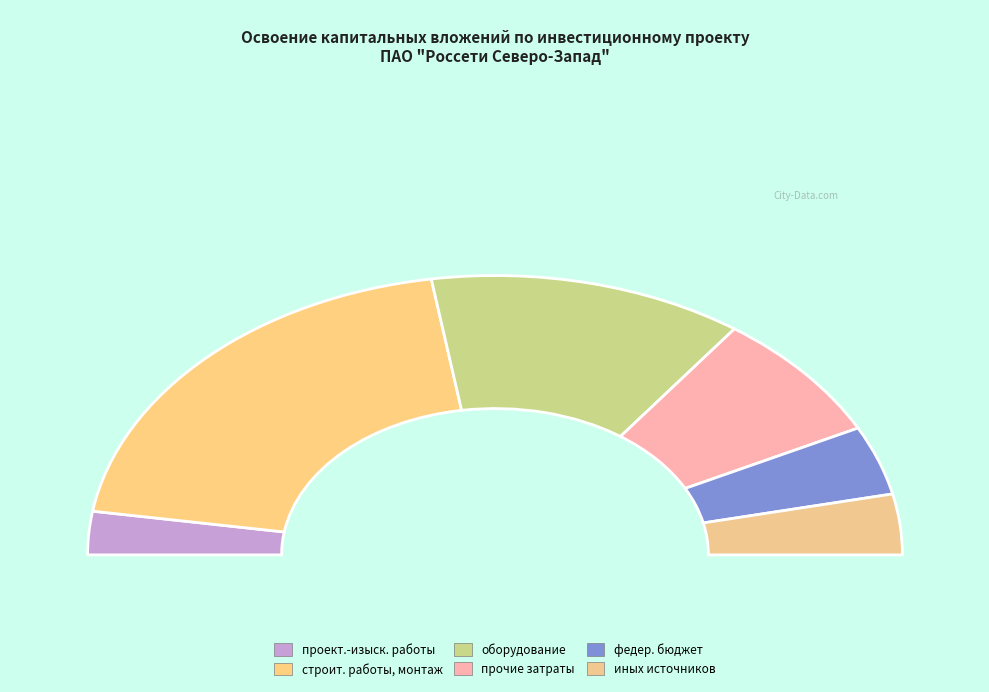

Which has a higher value, федерального бюджета or строительные работы, реконструкция, монтаж?

строительные работы, реконструкция, монтаж